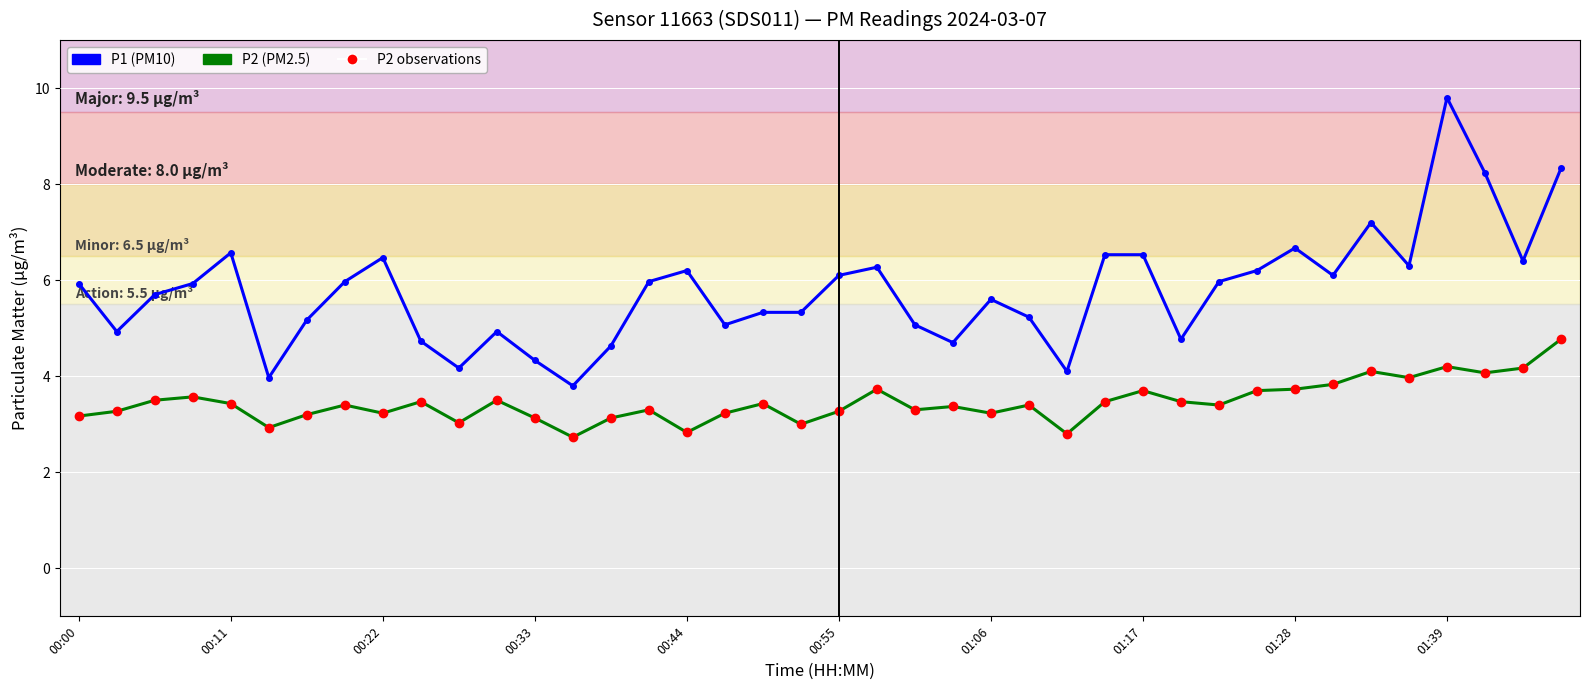

Reading left to right, transcribe all the data shown in this chart.

P1: 5.9	4.9	5.7	5.9	6.6	4.0	5.2	6.0	6.5	4.7	4.2	4.9	4.3	3.8	4.6	6.0	6.2	5.1	5.3	5.3	6.1	6.3	5.1	4.7	5.6	5.2	4.1	6.5	6.5	4.8	6.0	6.2	6.7	6.1	7.2	6.3	9.8	8.2	6.4	8.3
P2: 3.2	3.3	3.5	3.6	3.4	2.9	3.2	3.4	3.2	3.5	3.0	3.5	3.1	2.7	3.1	3.3	2.8	3.2	3.4	3.0	3.3	3.7	3.3	3.4	3.2	3.4	2.8	3.5	3.7	3.5	3.4	3.7	3.7	3.8	4.1	4.0	4.2	4.1	4.2	4.8
P2 points: 3.2	3.3	3.5	3.6	3.4	2.9	3.2	3.4	3.2	3.5	3.0	3.5	3.1	2.7	3.1	3.3	2.8	3.2	3.4	3.0	3.3	3.7	3.3	3.4	3.2	3.4	2.8	3.5	3.7	3.5	3.4	3.7	3.7	3.8	4.1	4.0	4.2	4.1	4.2	4.8